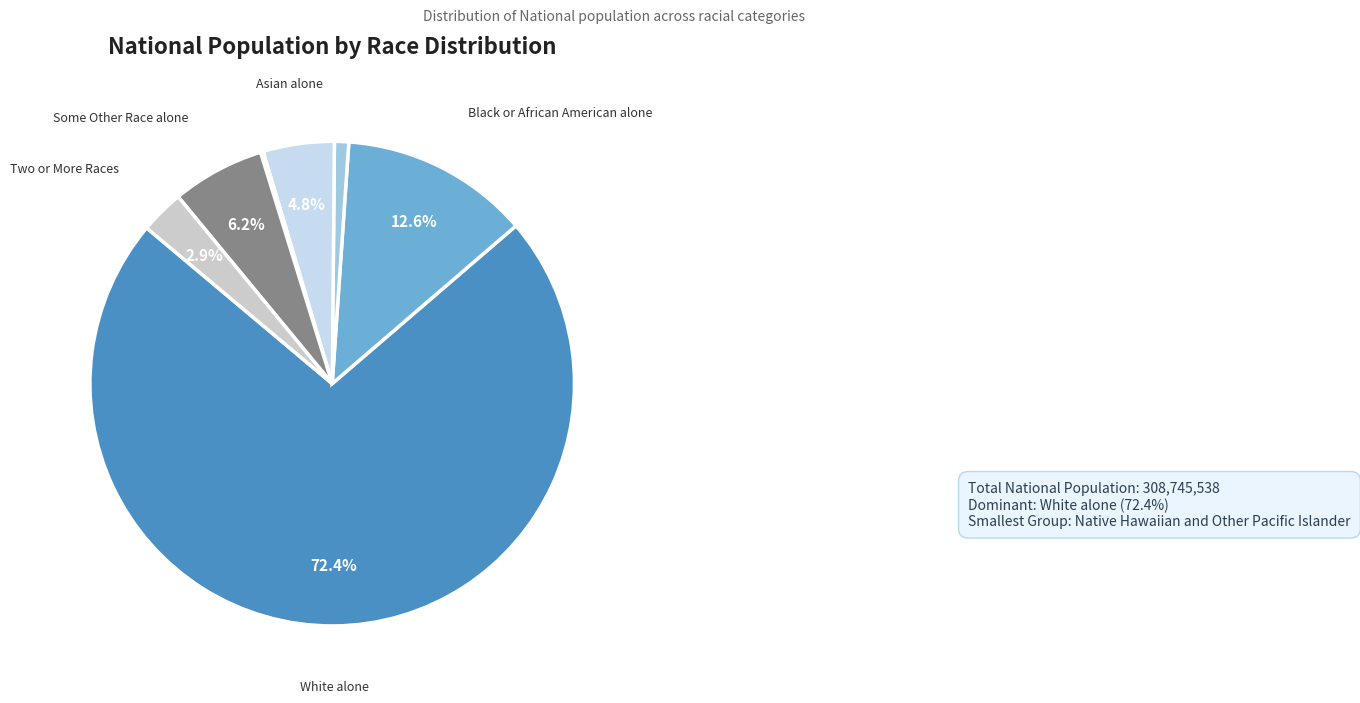

How many slices are in this pie chart?

7